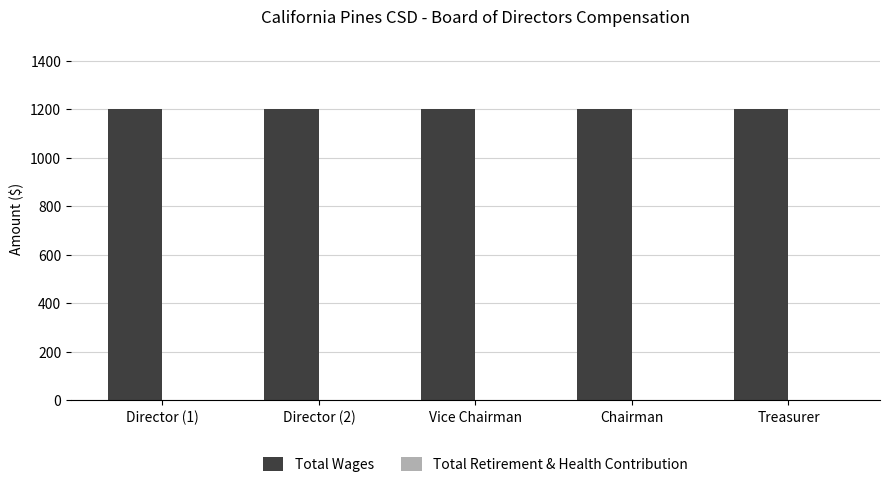

Which series has the largest range (max minus min)?

Total Wages